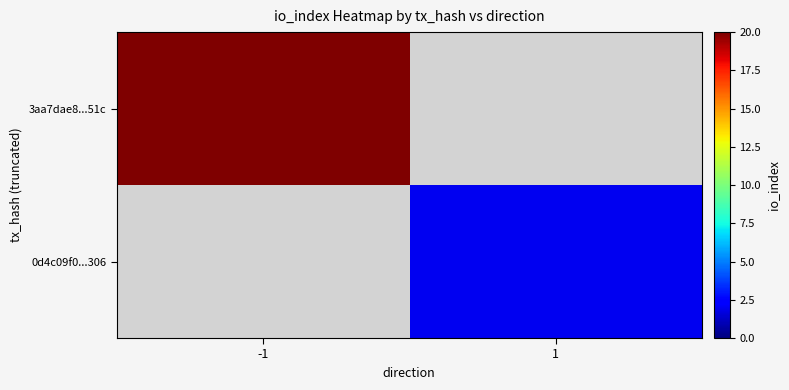

Which label corresponds to the largest value in the chart?

-1